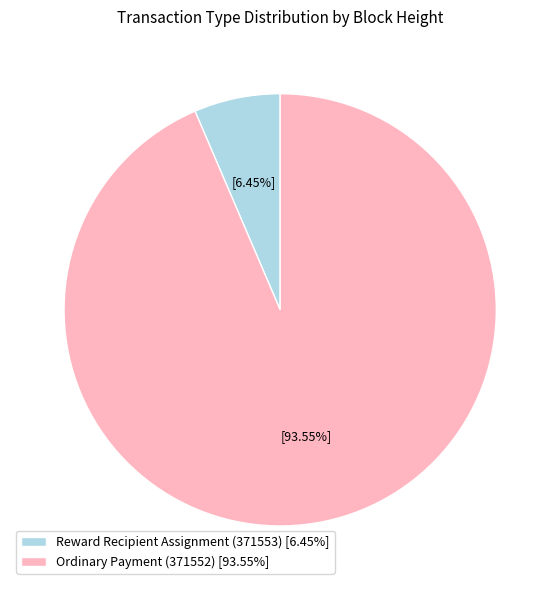

Combined, do Ordinary Payment (371552) [93.55%] and Reward Recipient Assignment (371553) [6.45%] account for over 50%?

Yes